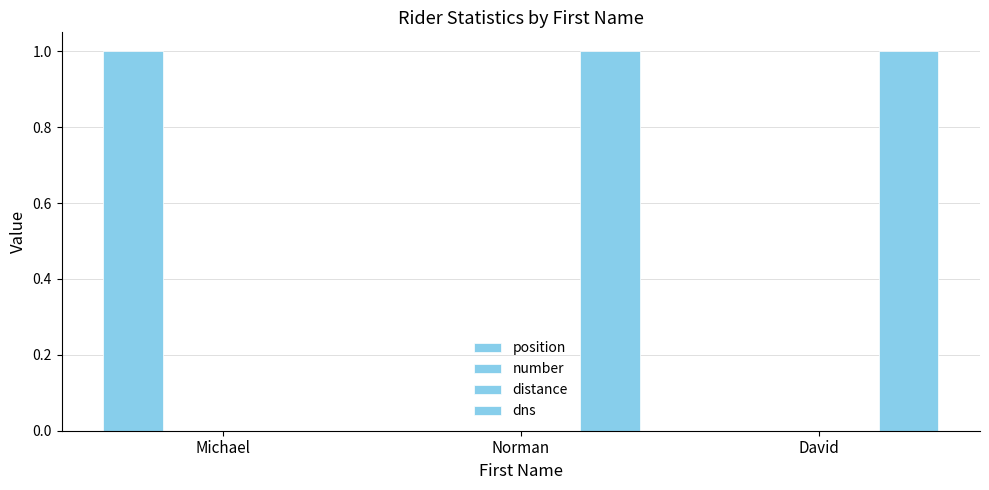

Reading left to right, list all the values displayed in this chart.

position: Michael=1	Norman=0	David=0
number: Michael=0	Norman=0	David=0
distance: Michael=0	Norman=0	David=0
dns: Michael=0	Norman=1	David=1